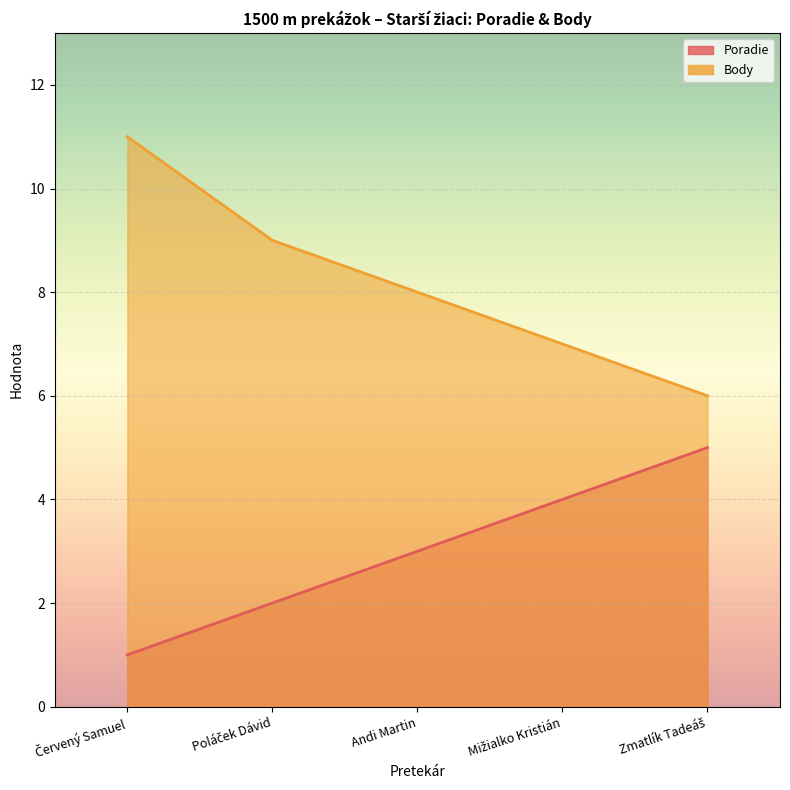

Which series changed the most between Poláček Dávid and Zmatlík Tadeáš?

Poradie